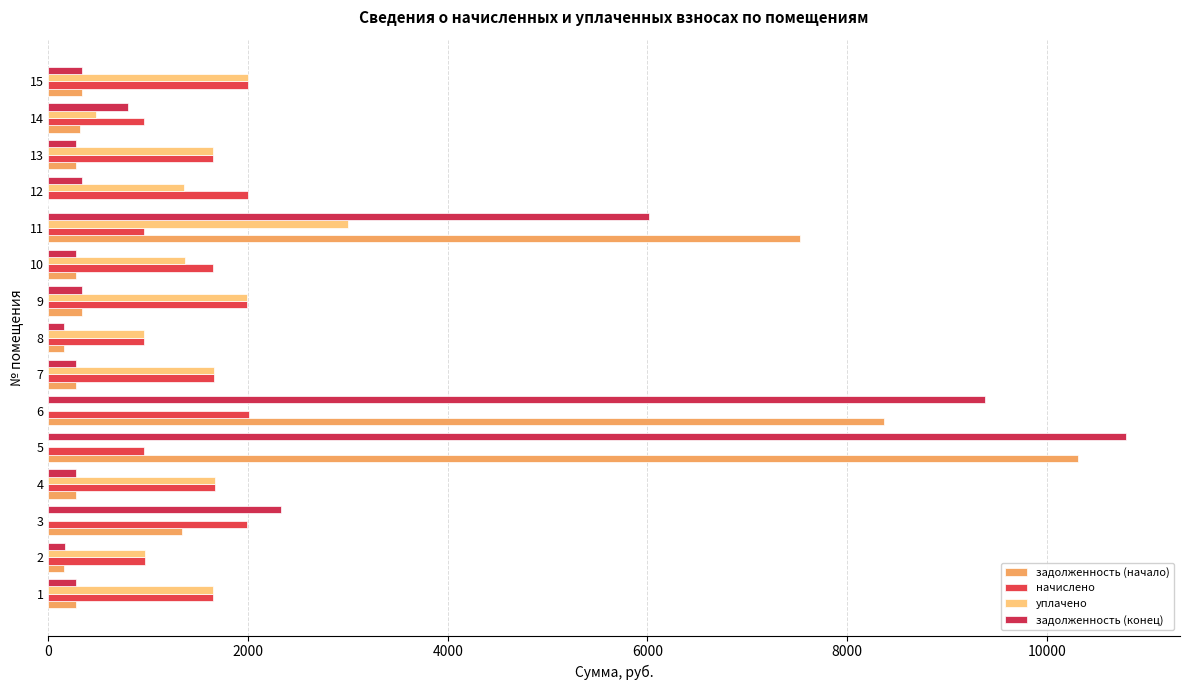

What is the value of the задолженность (начало) bar at the 10th from the left?

274.2